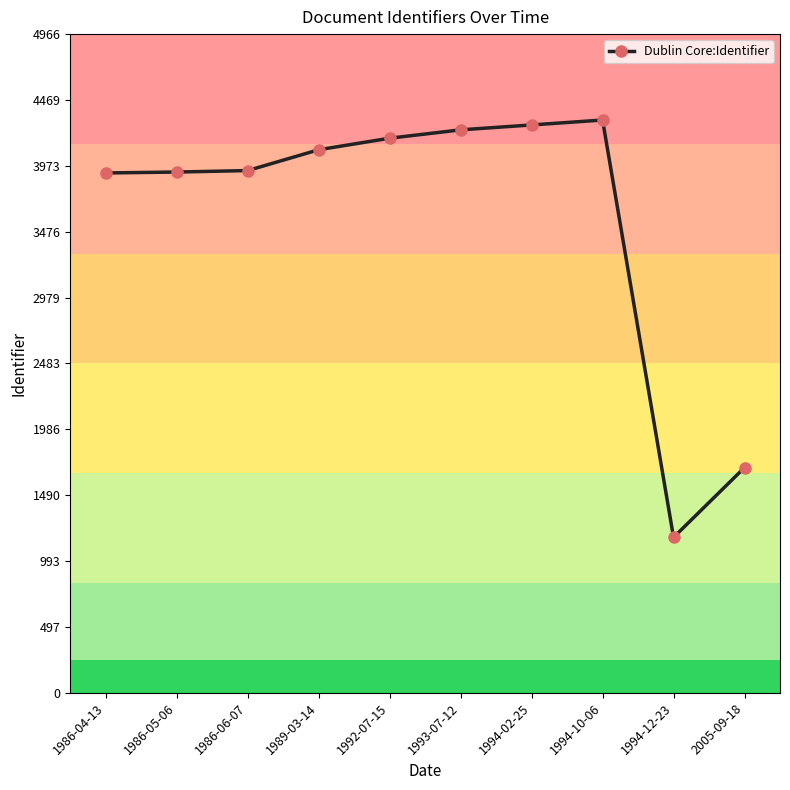

What is the ratio of the value at 1994-10-06 to the value at 1992-07-15?

1.0